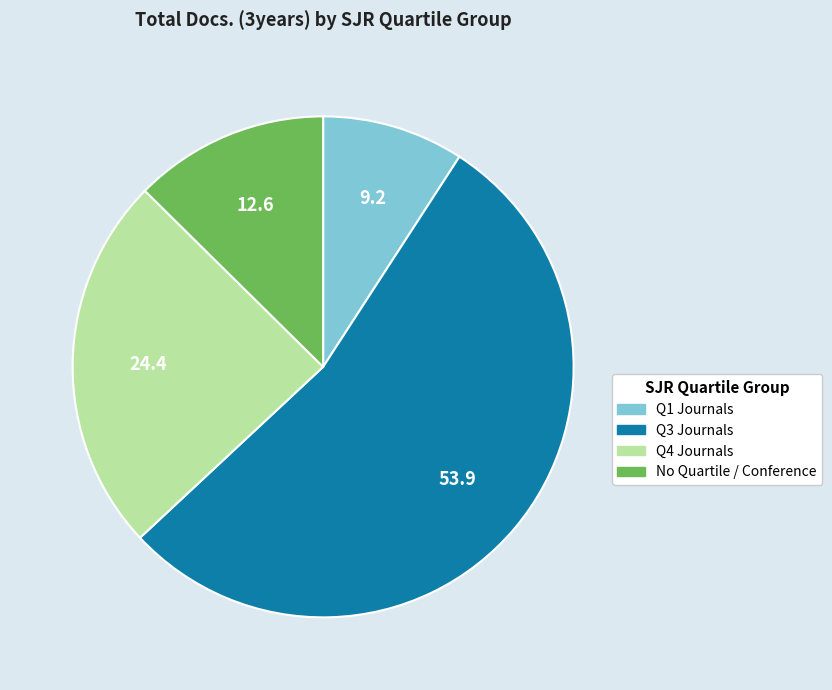

Combined, do Q4 Journals and Q1 Journals account for over 50%?

No